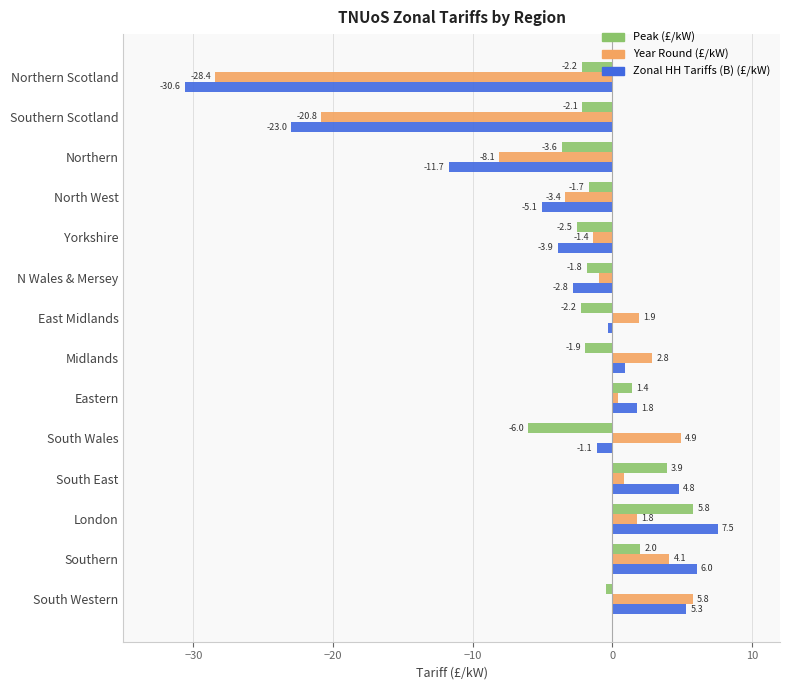

What is the difference between the maximum and minimum values in the Year Round (£/kW) series?

34.2